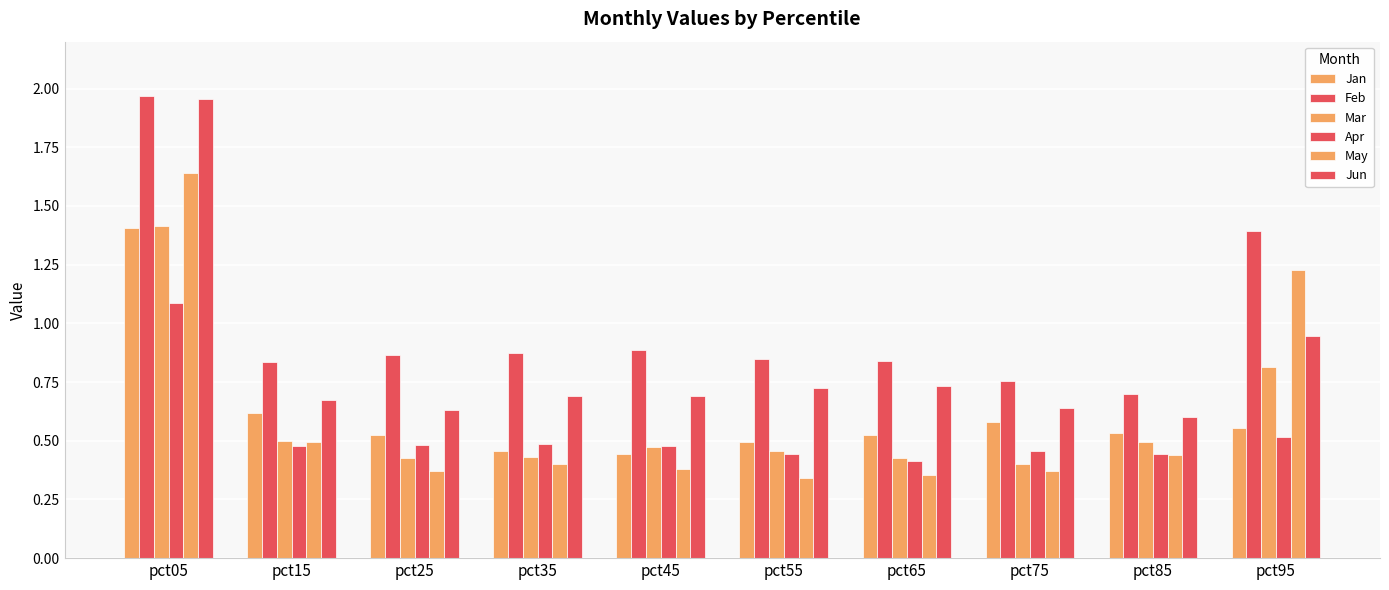

How many bars are there in each group?

6